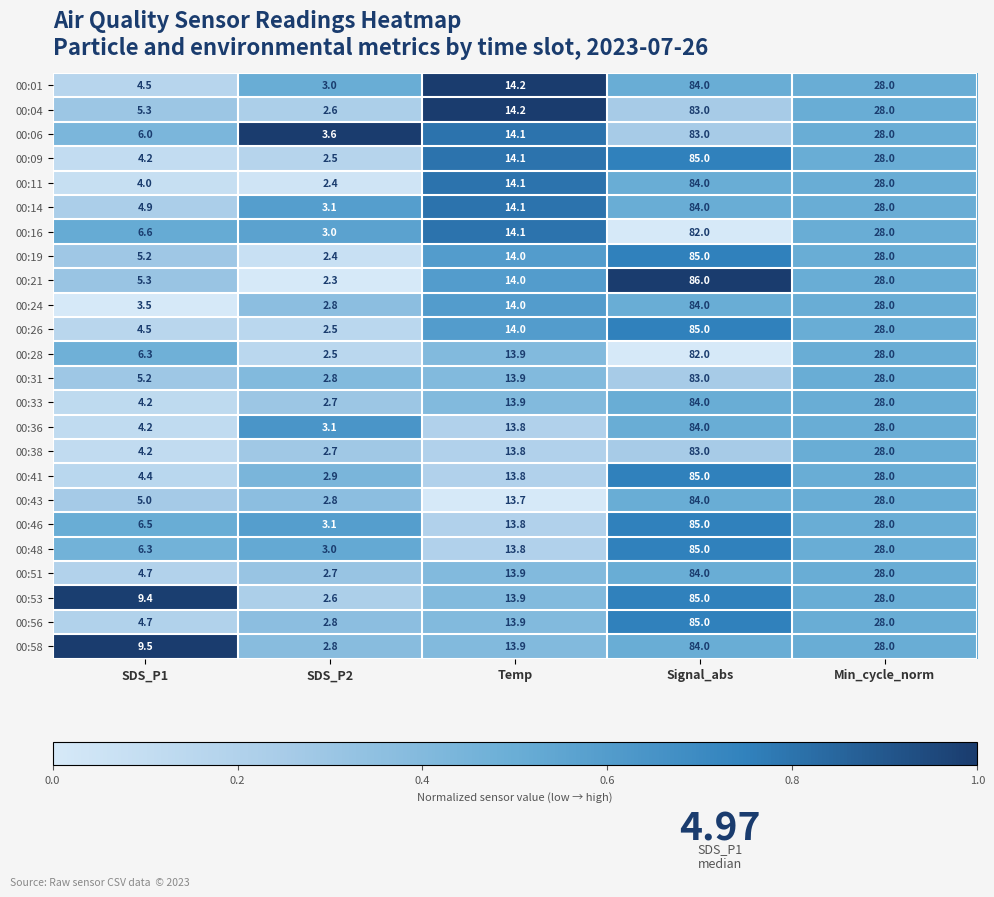

What is the average value of the 00:36 series?

26.6